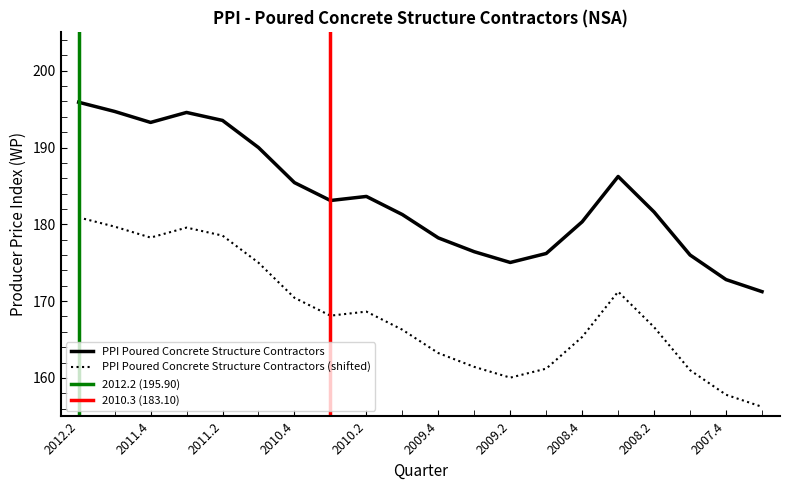

Reading right to left, transcribe all the data shown in this chart.

2007.3=171.2	2007.4=172.8	2008.1=176.0	2008.2=181.6	2008.3=186.2	2008.4=180.3	2009.1=176.2	2009.2=175.0	2009.3=176.4	2009.4=178.2	2010.1=181.3	2010.2=183.6	2010.3=183.1	2010.4=185.4	2011.1=190.0	2011.2=193.5	2011.3=194.6	2011.4=193.3	2012.1=194.7	2012.2=195.9